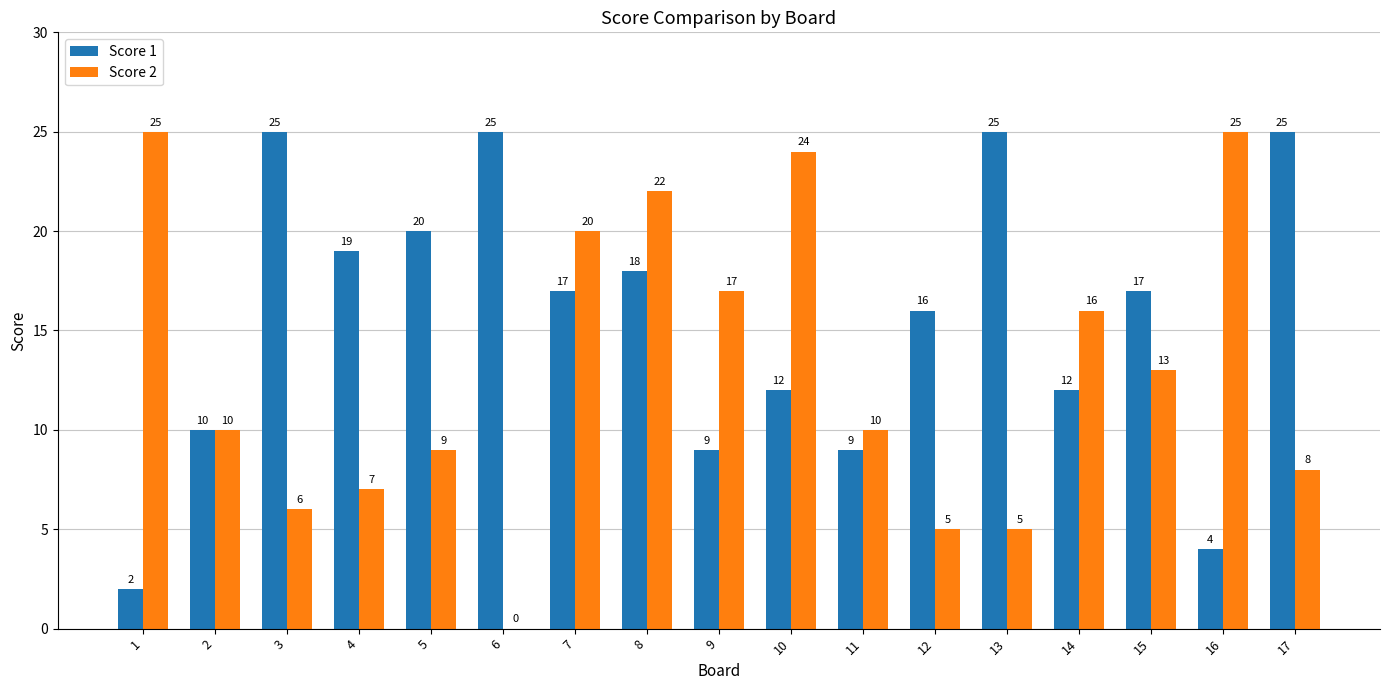

What is the greatest value displayed?

25